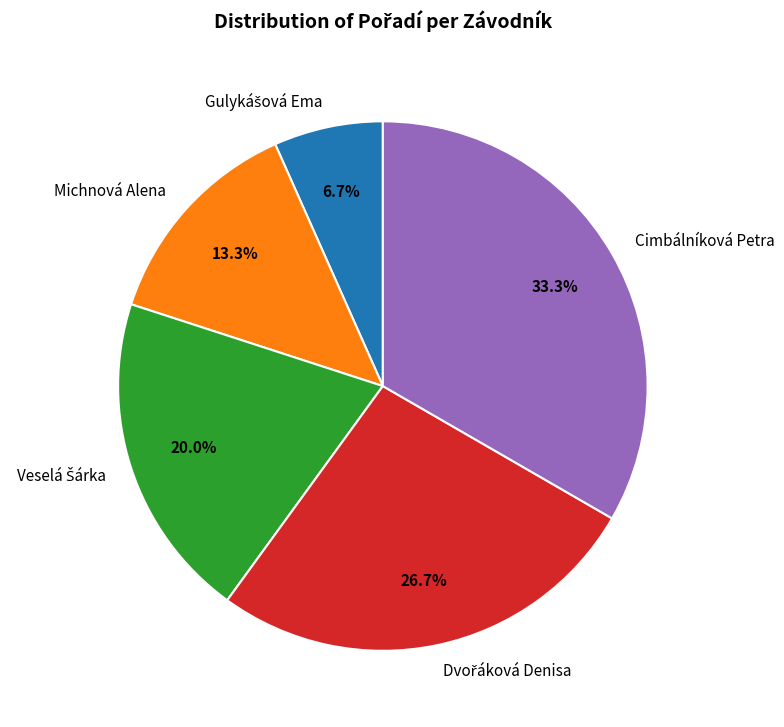

Is there a majority slice in this chart?

No